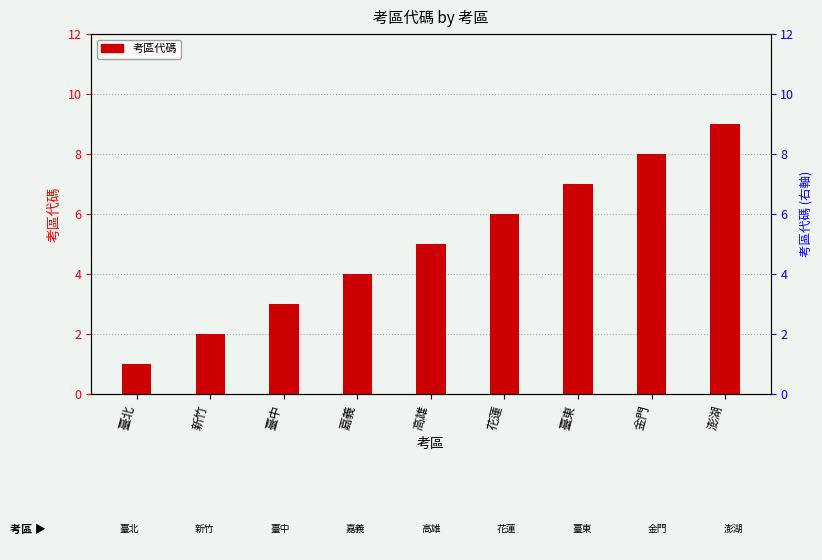

What is the difference between the maximum and minimum values?

8